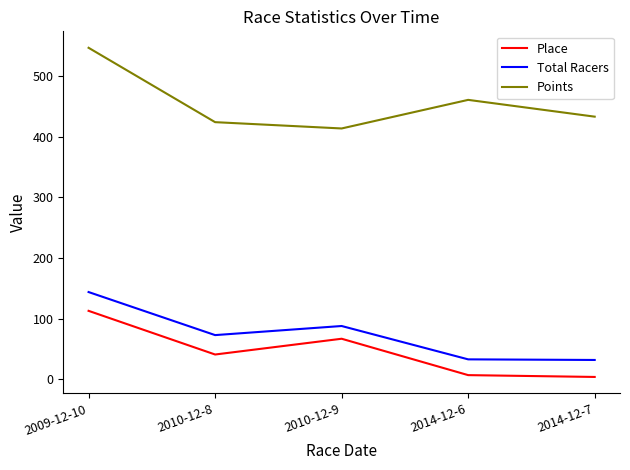

What is the minimum value shown in the chart?

4.0